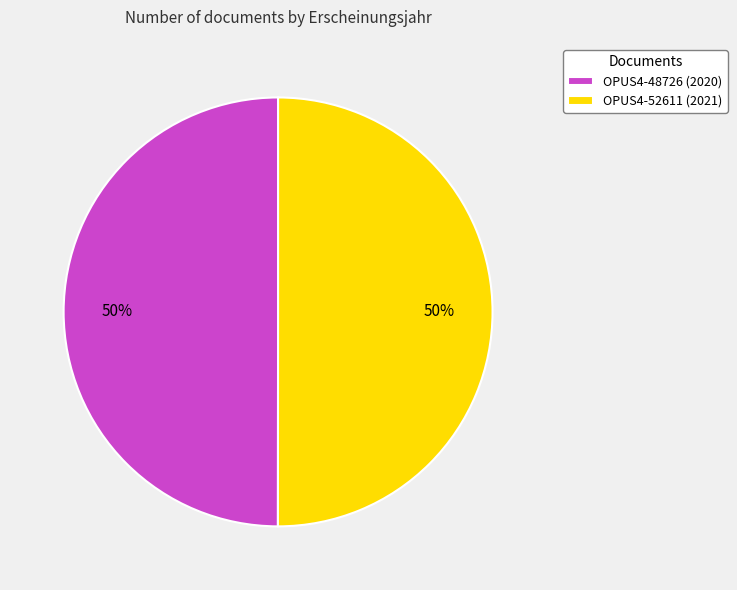

To the nearest percent, what portion does OPUS4-48726 (2020) represent?

50%